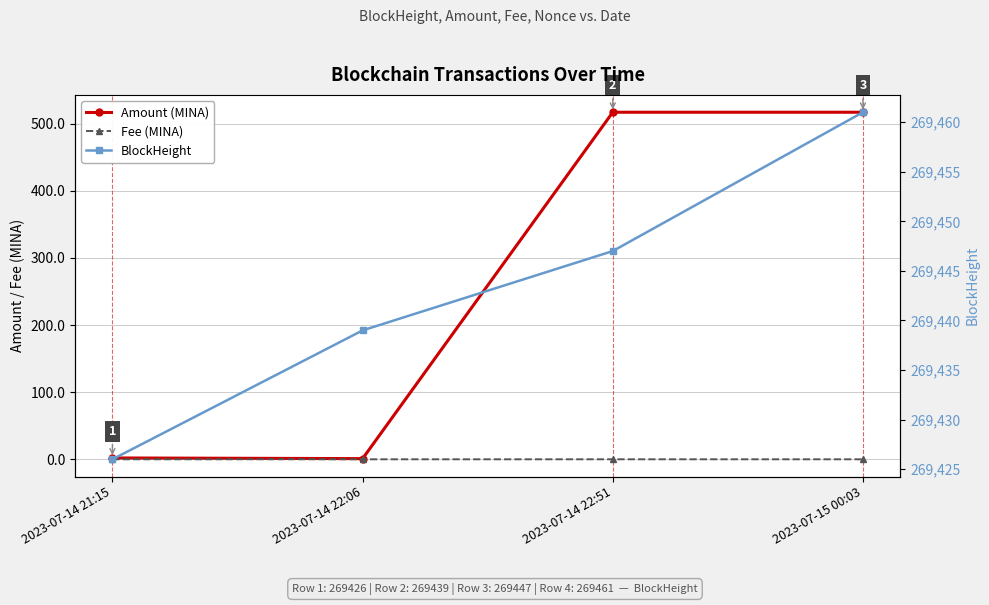

What is the approximate value of Amount (MINA) at 2023-07-14 21:15?

2.0